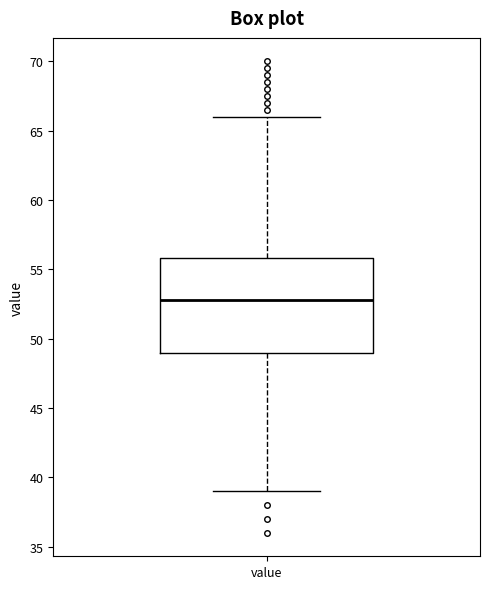

Transcribe this box plot: give where the median line is, the range the box spans, and where the two whiskers end, as read against the y-axis. The values are not printed on the chart, so give them approximately, as read against the axis.

median 53, box 49 to 56, whiskers 39 to 66